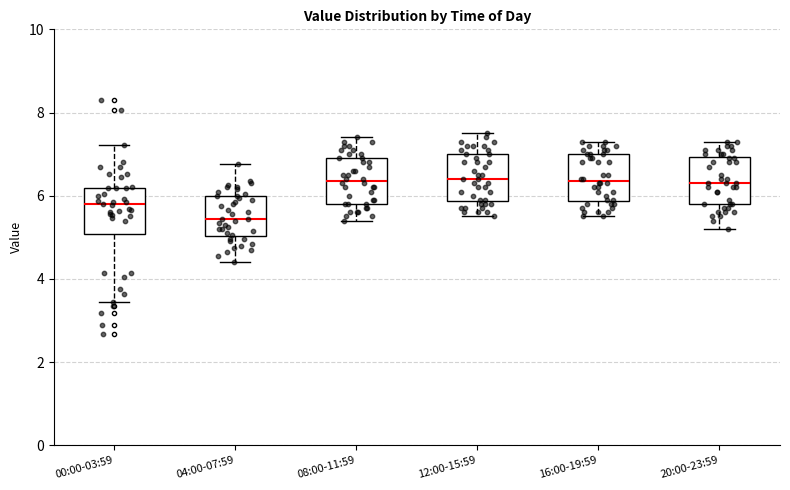

Reading left to right, read every box against the y-axis: the position of its median line, the range the box covers, and the ends of its whiskers. The values are not printed on the chart, so give them approximately, as read against the axis.

00:00-03:59: median 5.8, box 5.0 to 6.2, whiskers 3.4 to 7.2
04:00-07:59: median 5.4, box 5.0 to 6.0, whiskers 4.4 to 6.8
08:00-11:59: median 6.4, box 5.8 to 7.0, whiskers 5.4 to 7.4
12:00-15:59: median 6.4, box 5.8 to 7.0, whiskers 5.6 to 7.6
16:00-19:59: median 6.4, box 5.8 to 7.0, whiskers 5.6 to 7.4
20:00-23:59: median 6.4, box 5.8 to 7.0, whiskers 5.2 to 7.4